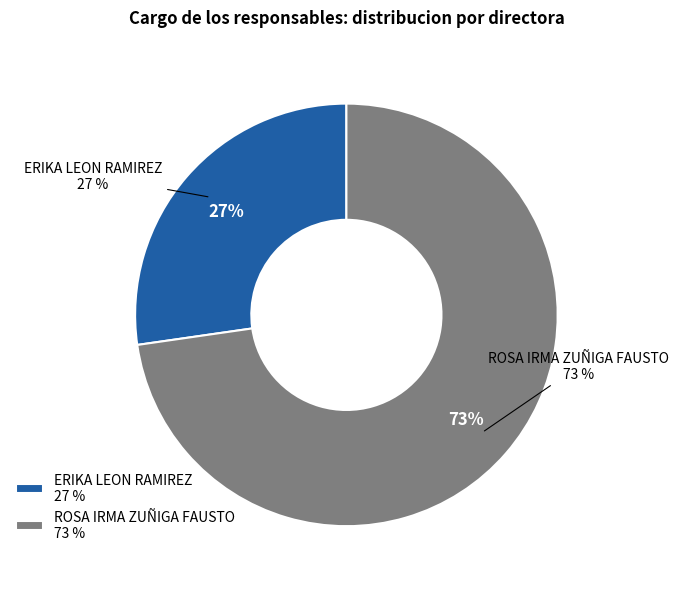

Which has a higher value, ROSA IRMA ZUÑIGA FAUSTO or ERIKA LEON RAMIREZ?

ROSA IRMA ZUÑIGA FAUSTO